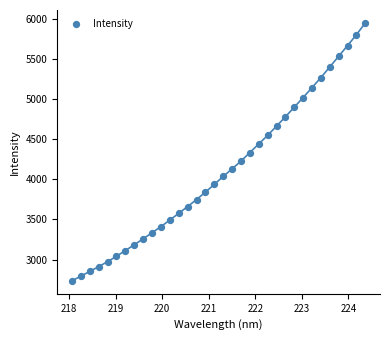

What is the range of Y values (max minus min)?

3215.0